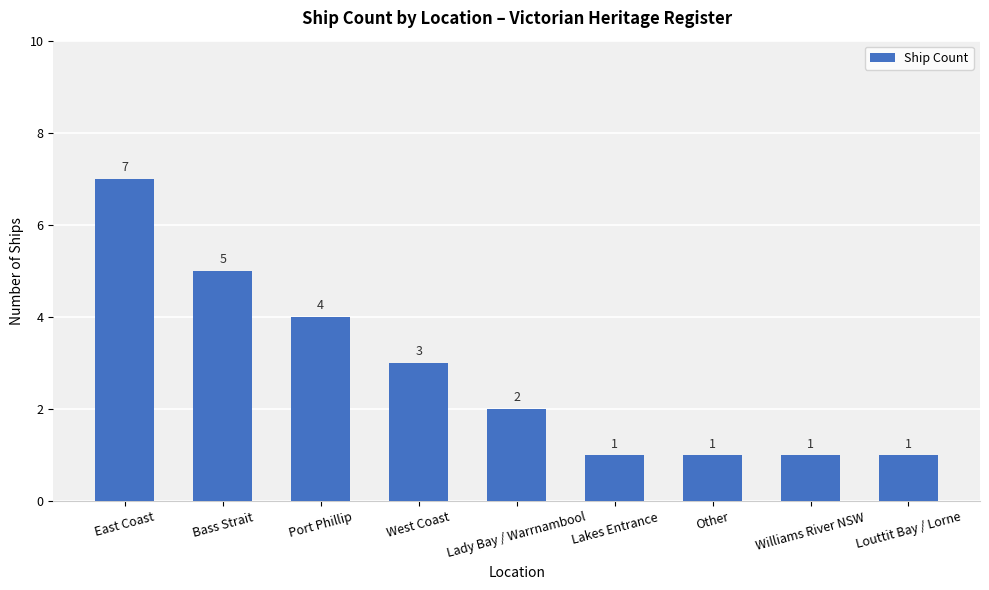

The value at Other is 1. True or false?

True